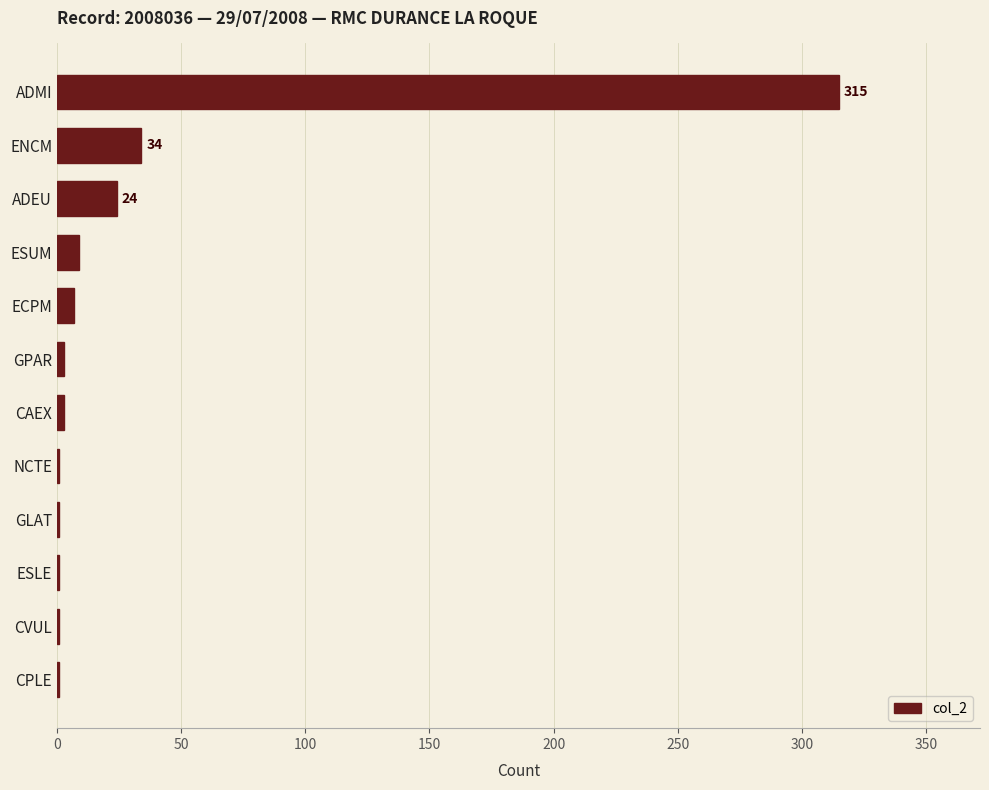

Is it true that the value at ESUM is 9?

True